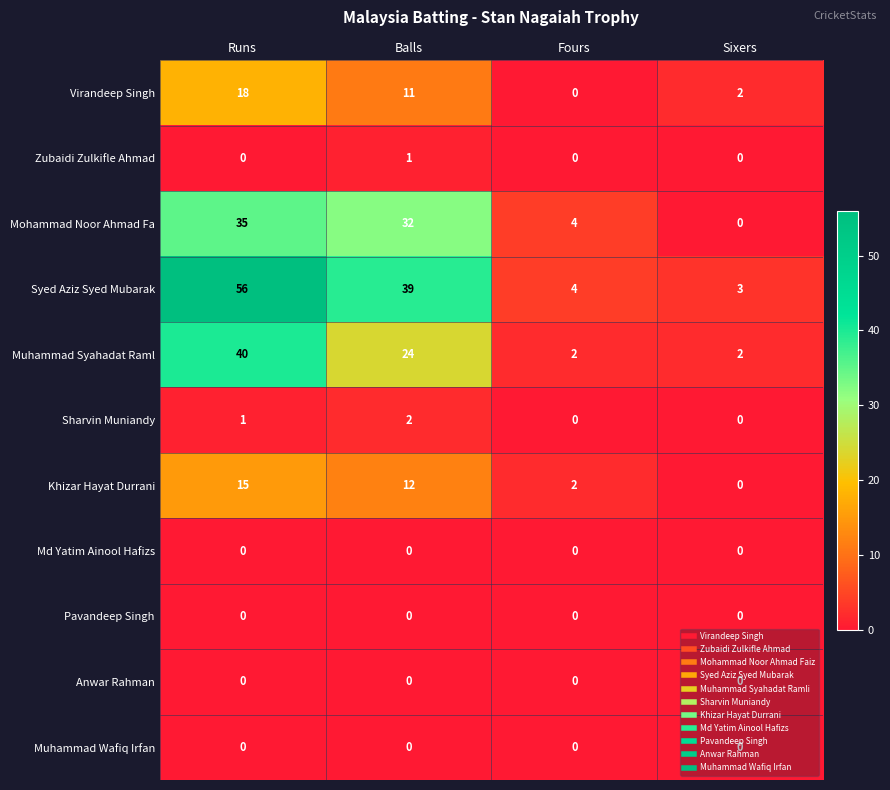

Between Runs and Fours, which series saw the biggest shift?

Syed Aziz Syed Mubarak